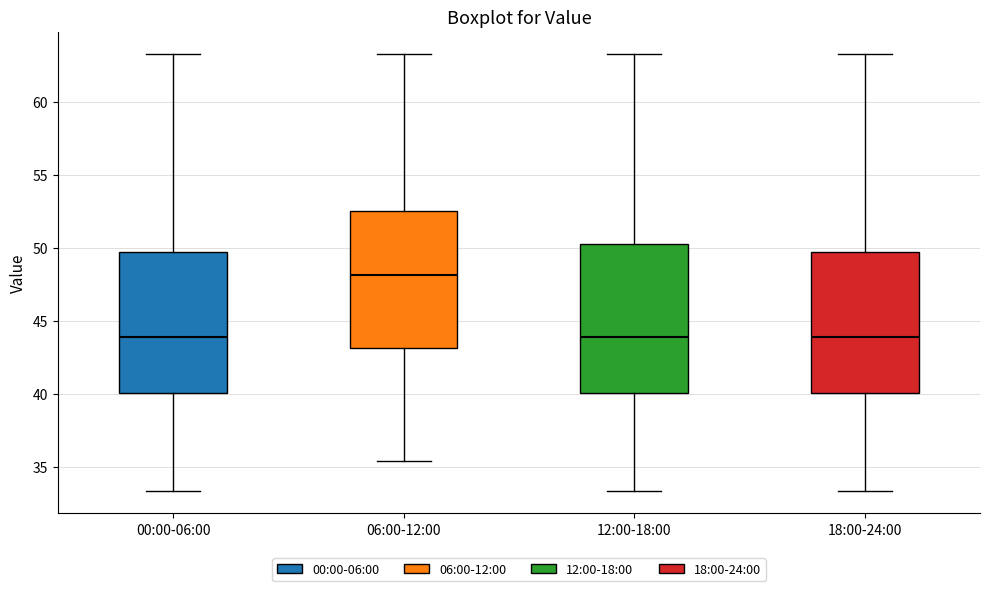

Reading left to right, read every box against the y-axis: the position of its median line, the range the box covers, and the ends of its whiskers. The values are not printed on the chart, so give them approximately, as read against the axis.

00:00-06:00: median 44.0, box 40.0 to 49.5, whiskers 33.5 to 63.5
06:00-12:00: median 48.0, box 43.0 to 52.5, whiskers 35.5 to 63.5
12:00-18:00: median 44.0, box 40.0 to 50.5, whiskers 33.5 to 63.5
18:00-24:00: median 44.0, box 40.0 to 49.5, whiskers 33.5 to 63.5